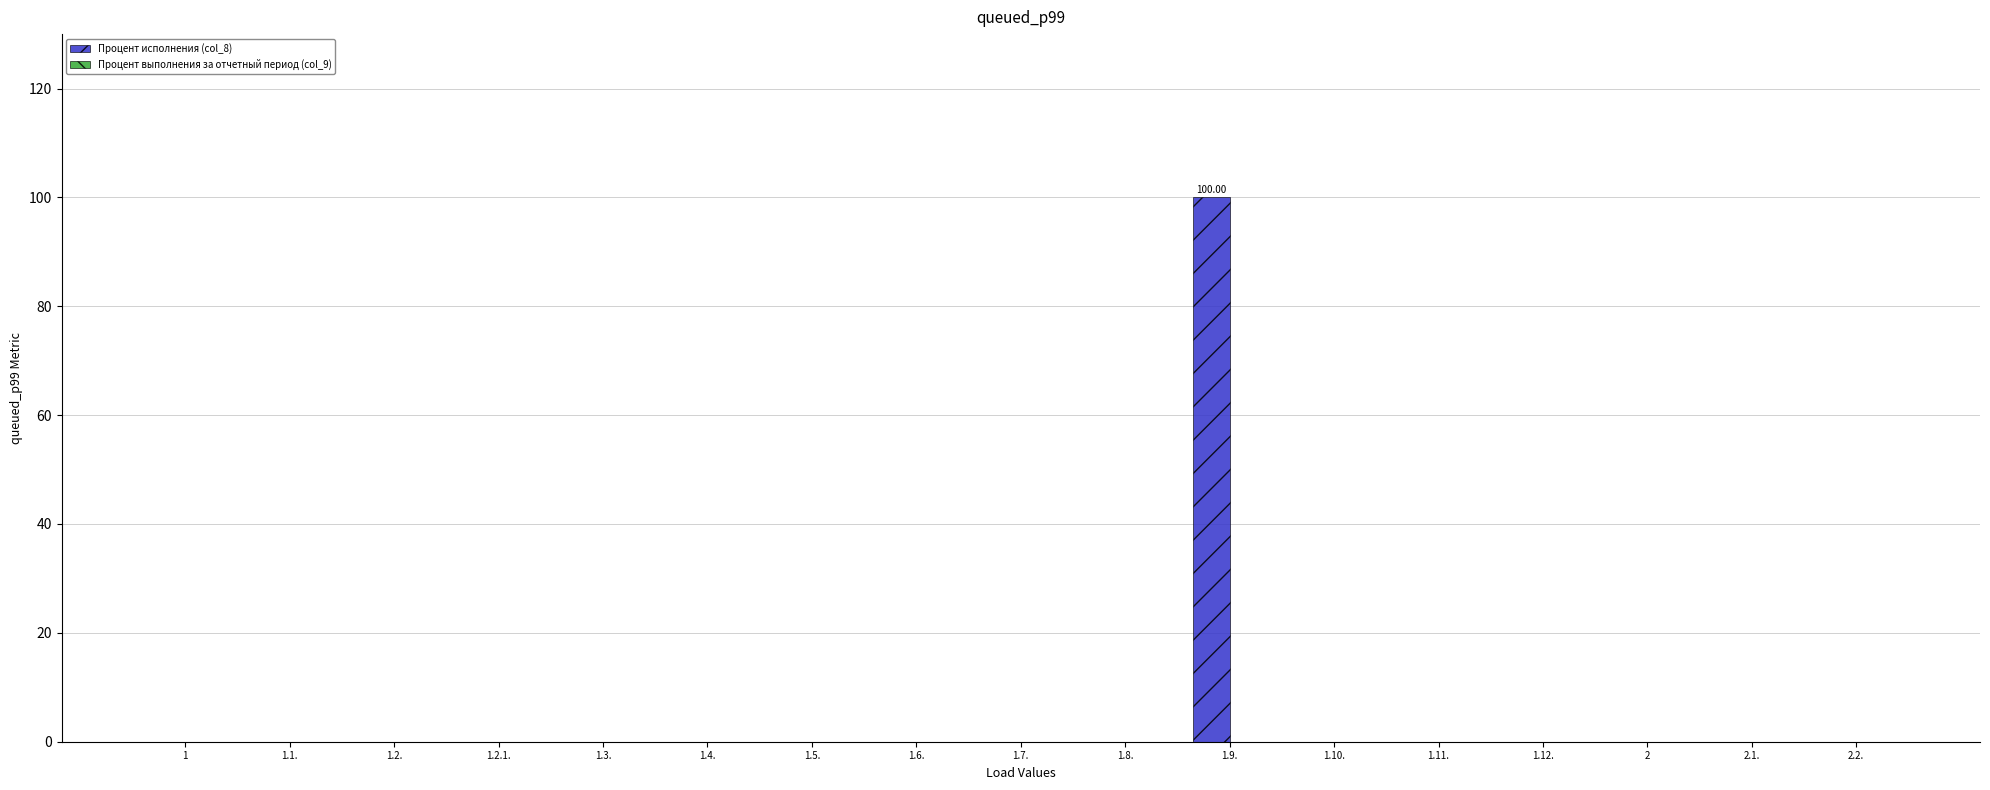

At which category does the chart reach its peak across all series?

1.9.